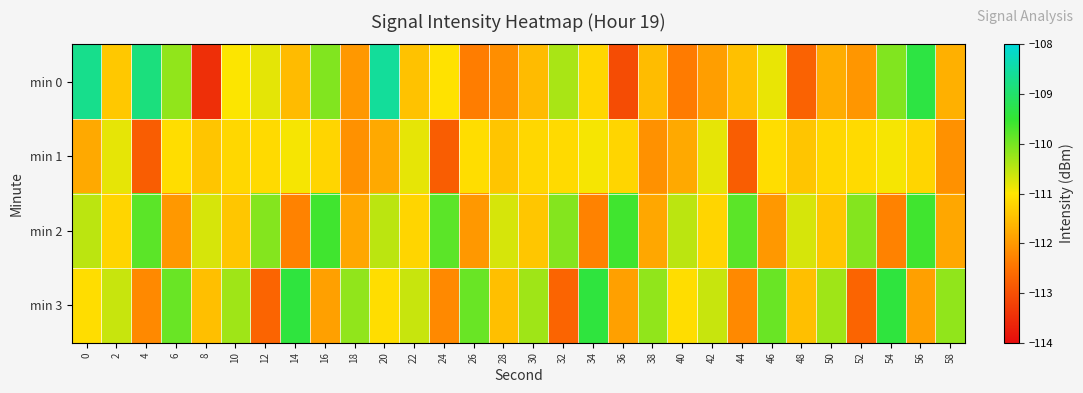

Reading left to right, what are all the values shown in this chart?

min 0: 0=-108.7	2=-111.4	4=-108.8	6=-110.2	8=-113.5	10=-111.0	12=-110.8	14=-111.5	16=-110.1	18=-112.0	20=-108.6	22=-111.5	24=-111.0	26=-112.3	28=-112.1	30=-111.5	32=-110.4	34=-111.2	36=-113.1	38=-111.5	40=-112.4	42=-111.9	44=-111.5	46=-110.8	48=-112.7	50=-111.7	52=-112.0	54=-110.1	56=-109.3	58=-111.7
min 1: 0=-111.8	2=-110.8	4=-112.8	6=-111.1	8=-111.4	10=-111.2	12=-111.1	14=-110.9	16=-111.2	18=-112.1	20=-111.8	22=-110.8	24=-112.8	26=-111.1	28=-111.4	30=-111.2	32=-111.1	34=-110.9	36=-111.2	38=-112.1	40=-111.8	42=-110.8	44=-112.8	46=-111.1	48=-111.4	50=-111.2	52=-111.1	54=-110.9	56=-111.2	58=-112.1
min 2: 0=-110.5	2=-111.2	4=-109.8	6=-112.0	8=-110.7	10=-111.4	12=-110.1	14=-112.3	16=-109.6	18=-111.8	20=-110.5	22=-111.2	24=-109.8	26=-112.0	28=-110.7	30=-111.4	32=-110.1	34=-112.3	36=-109.6	38=-111.8	40=-110.5	42=-111.2	44=-109.8	46=-112.0	48=-110.7	50=-111.4	52=-110.1	54=-112.3	56=-109.6	58=-111.8
min 3: 0=-111.1	2=-110.6	4=-112.2	6=-109.9	8=-111.5	10=-110.3	12=-112.7	14=-109.4	16=-111.9	18=-110.2	20=-111.1	22=-110.6	24=-112.2	26=-109.9	28=-111.5	30=-110.3	32=-112.7	34=-109.4	36=-111.9	38=-110.2	40=-111.1	42=-110.6	44=-112.2	46=-109.9	48=-111.5	50=-110.3	52=-112.7	54=-109.4	56=-111.9	58=-110.2